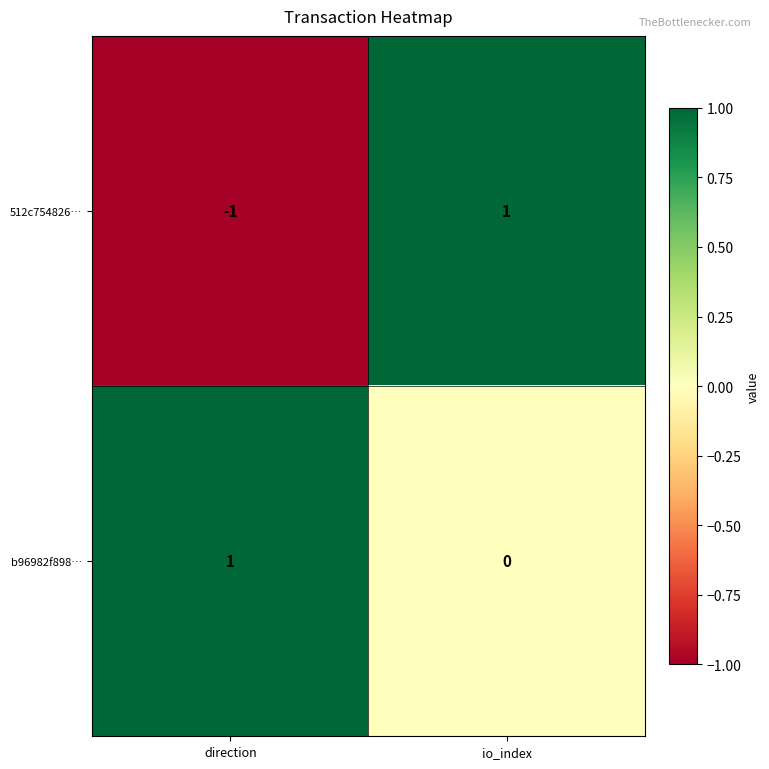

At which label is b96982f898… closest to 0?

io_index